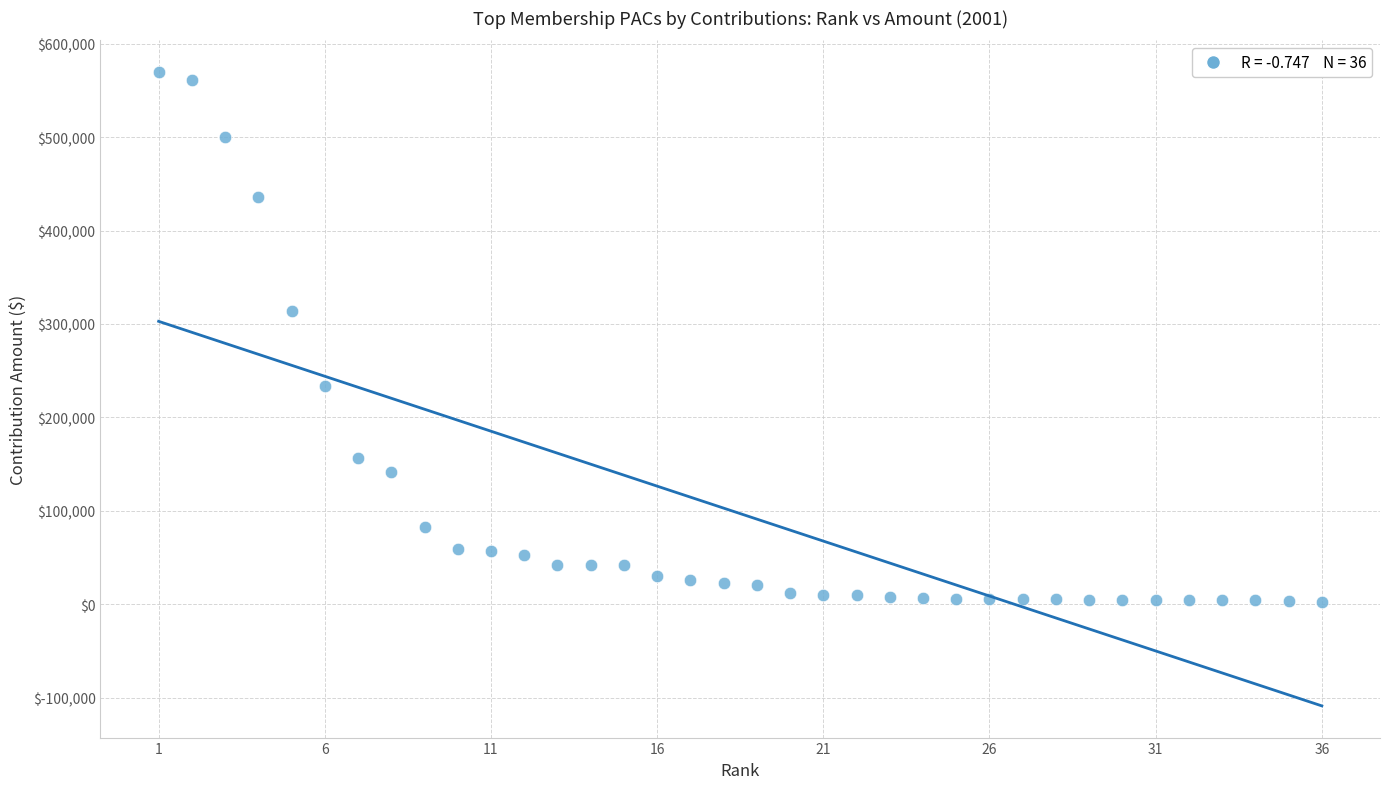

What Y value in the scatter plot is closest to 286152?

313760.8